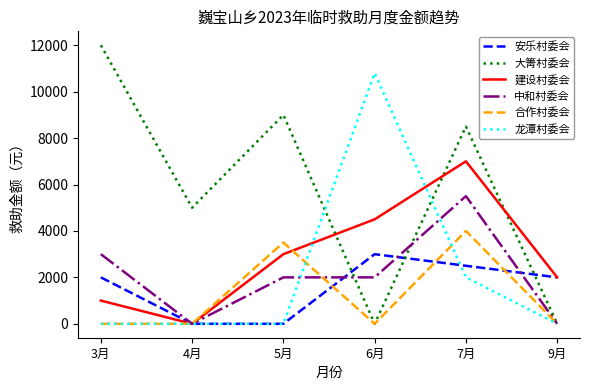

At which label does 大箐村委会 reach its peak?

3月